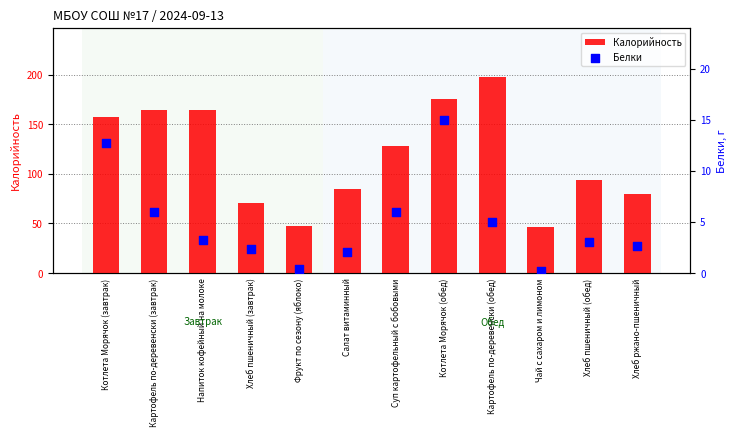

Which series reaches the minimum Y coordinate?

Белки